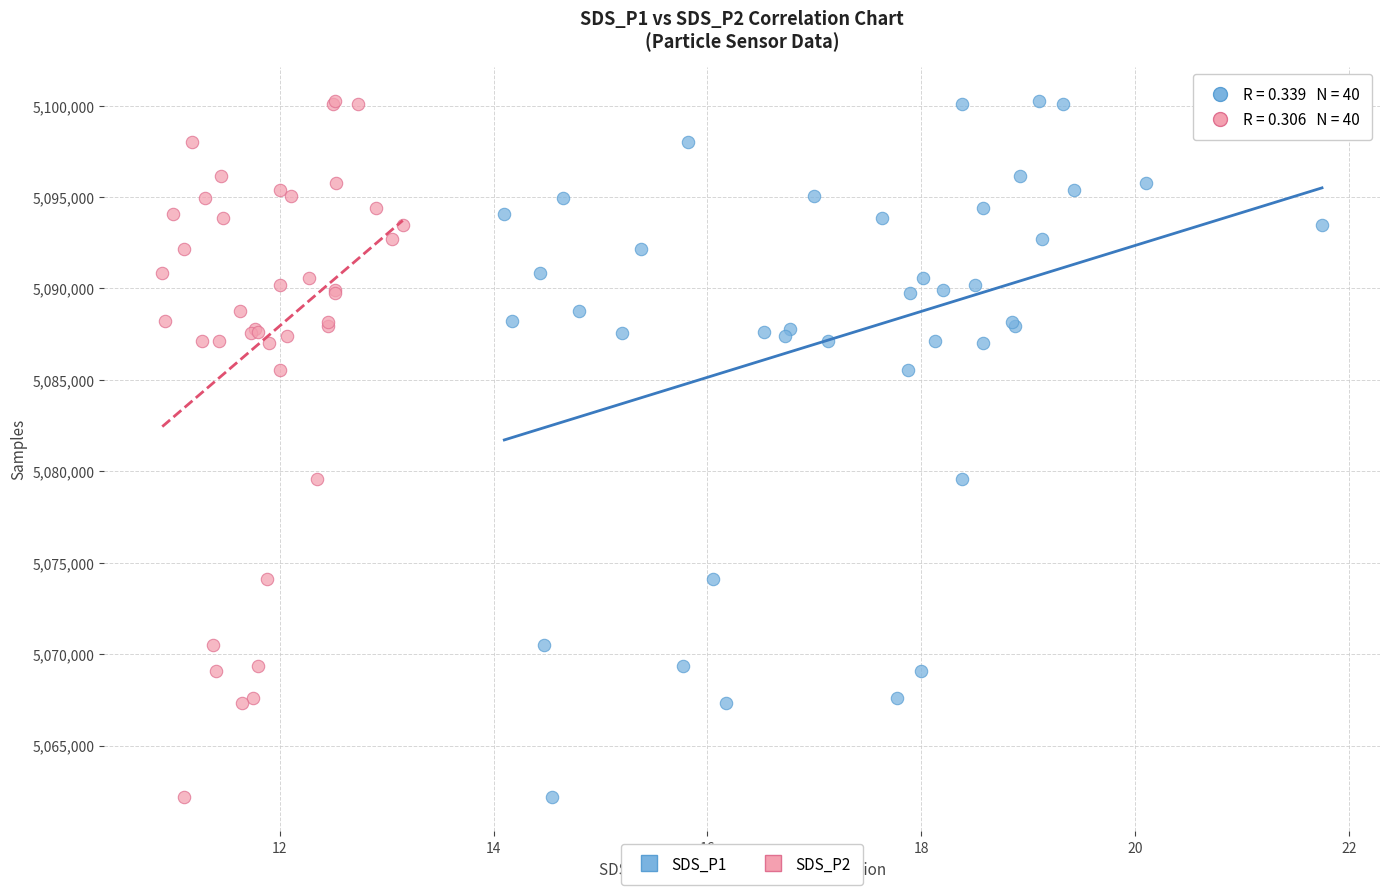

What are all the series names shown in the legend?

SDS_P1, SDS_P2